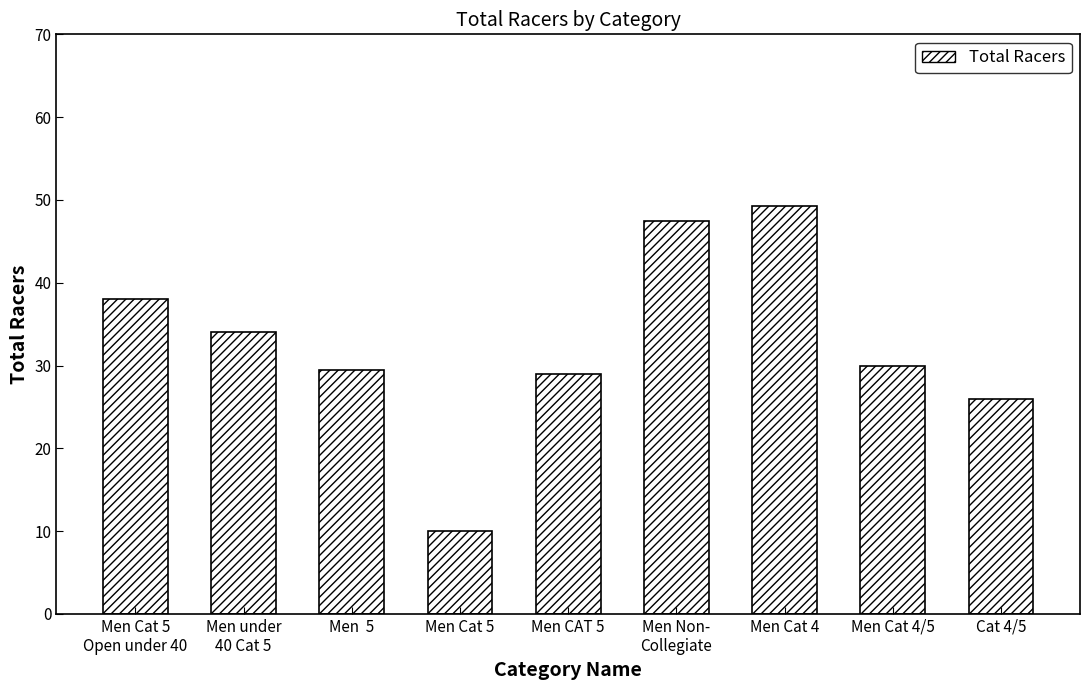

How many data points does each series have?

9